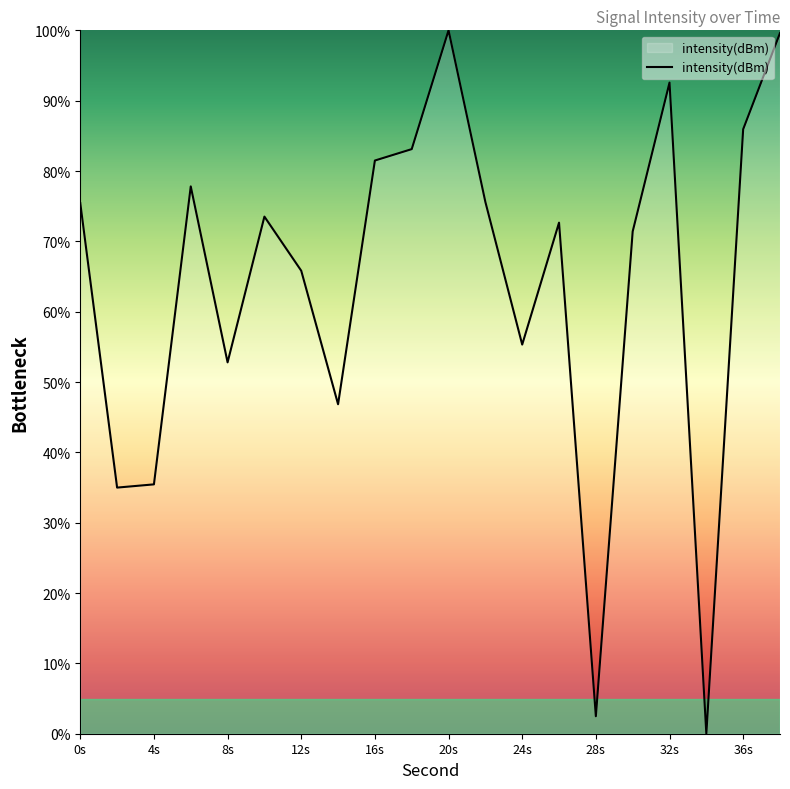

What is the maximum value shown in the chart?

100.0